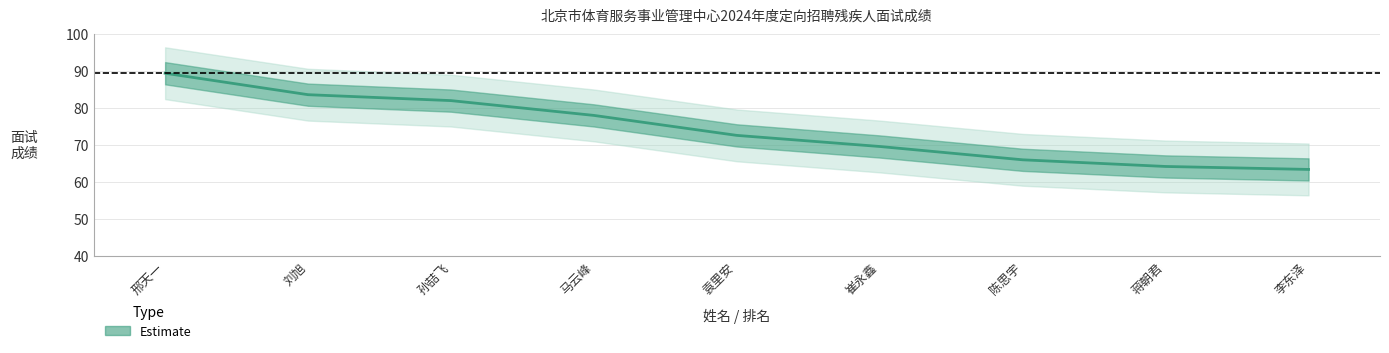

Reading left to right, what are all the values shown in this chart?

邢天一=89.4	刘旭=83.6	孙喆飞=82.0	马云峰=78.0	袁里安=72.6	崔永鑫=69.6	陈思宇=66.0	蒋朝君=64.2	李东泽=63.4